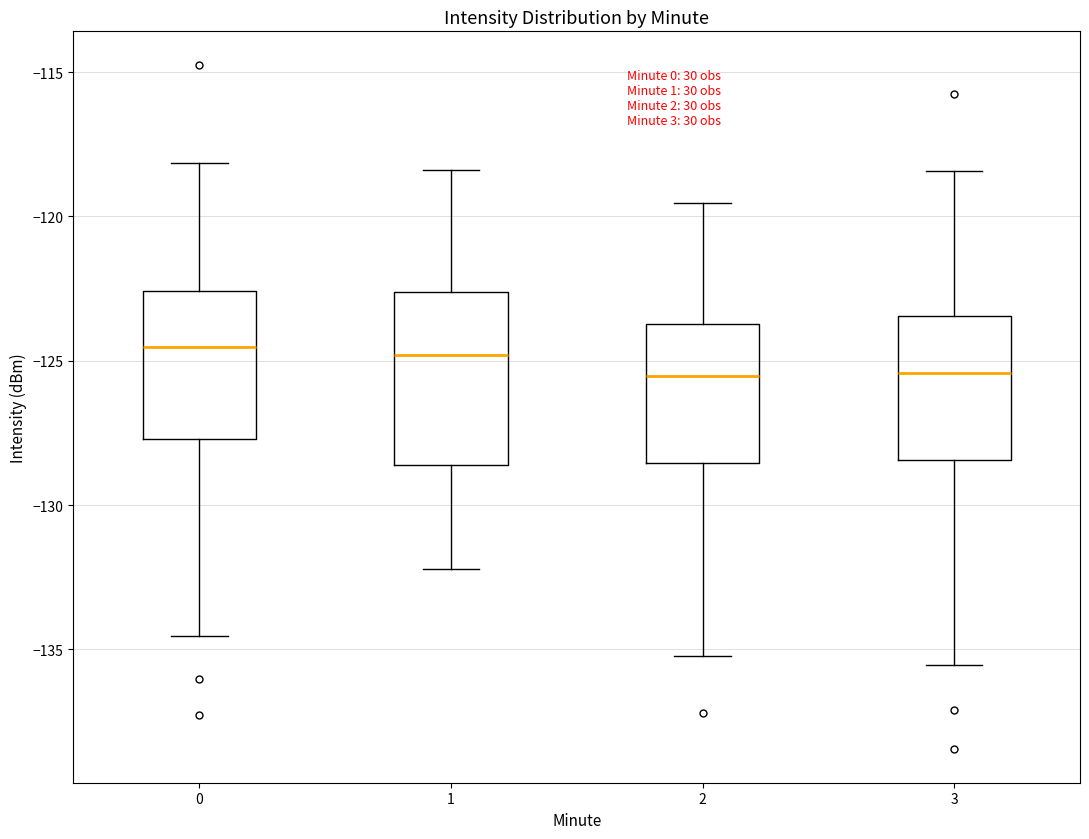

Comparing the boxes themselves (not the whiskers), which one is the tallest?

1